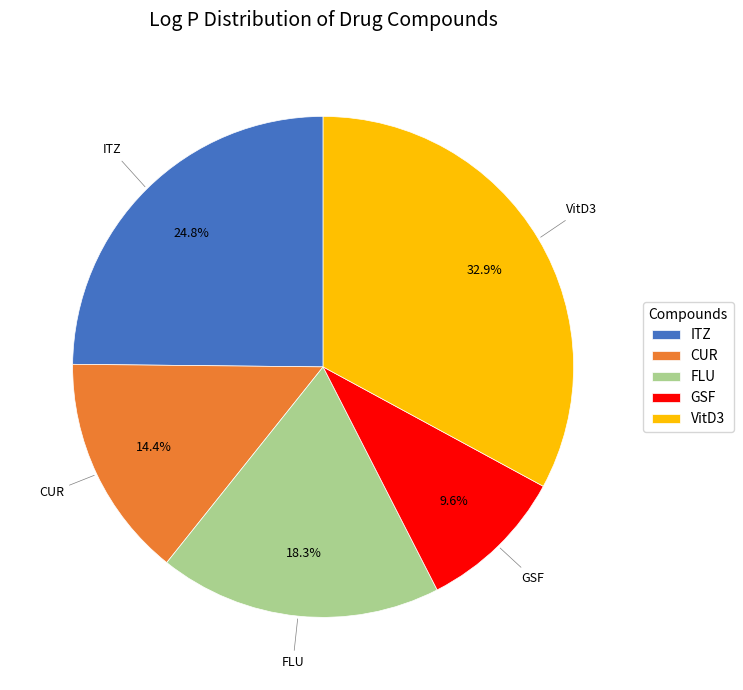

To the nearest percent, what portion does GSF represent?

10%